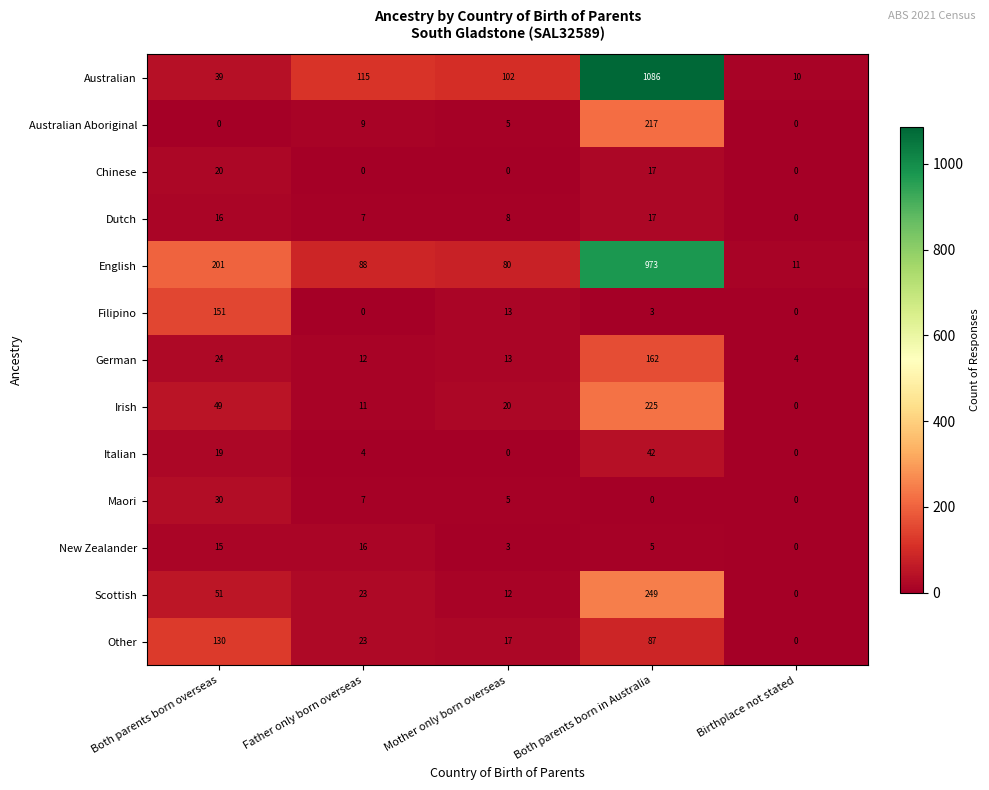

Rank the series by their maximum value, from lowest to highest.

New Zealander, Dutch, Chinese, Maori, Italian, Other, Filipino, German, Australian Aboriginal, Irish, Scottish, English, Australian